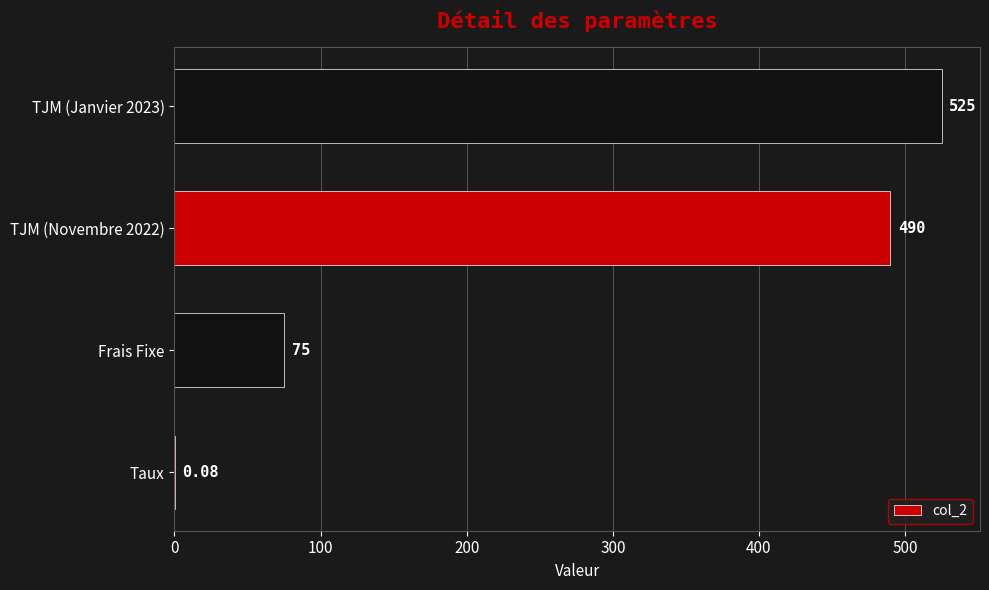

How many distinct data groups are displayed?

1